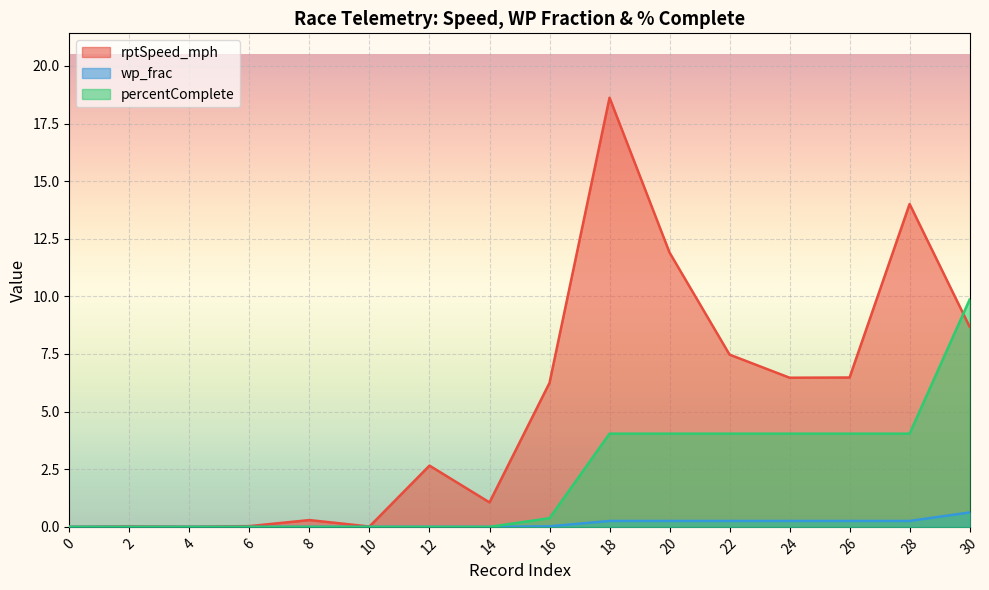

What is the maximum value shown in the chart?

18.6